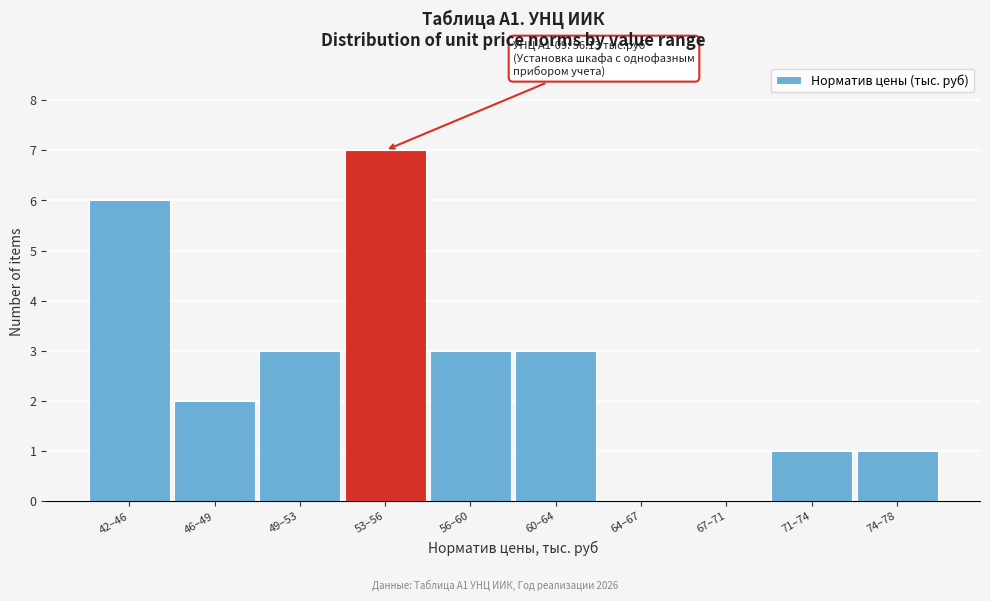

Reading right to left, extract all data points from this chart.

74–78=1	71–74=1	67–71=0	64–67=0	60–64=3	56–60=3	53–56=7	49–53=3	46–49=2	42–46=6